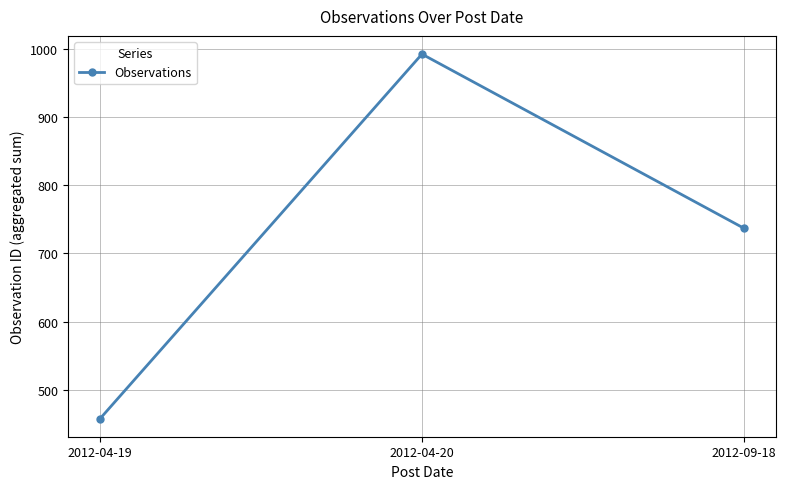

How many lines are shown in the chart?

1